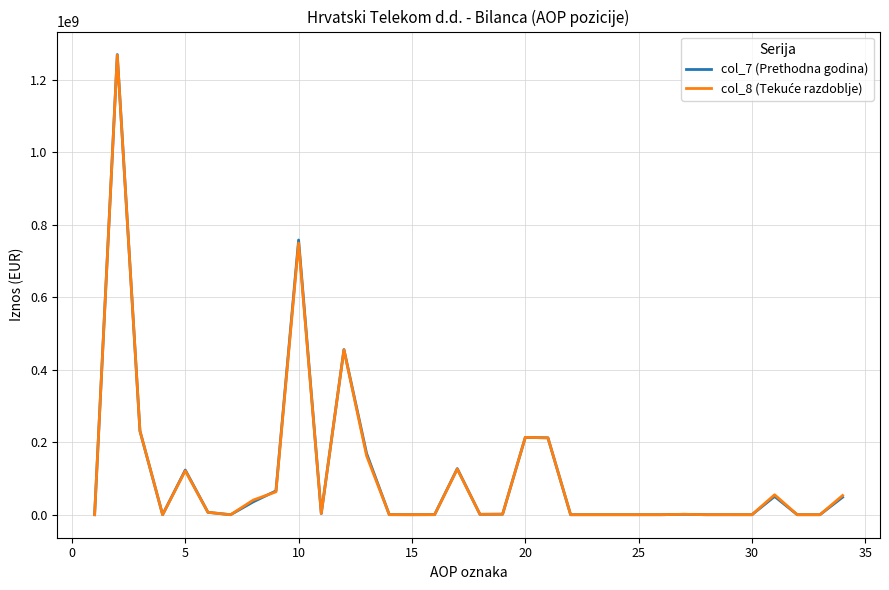

How many categories are shown in the chart?

34